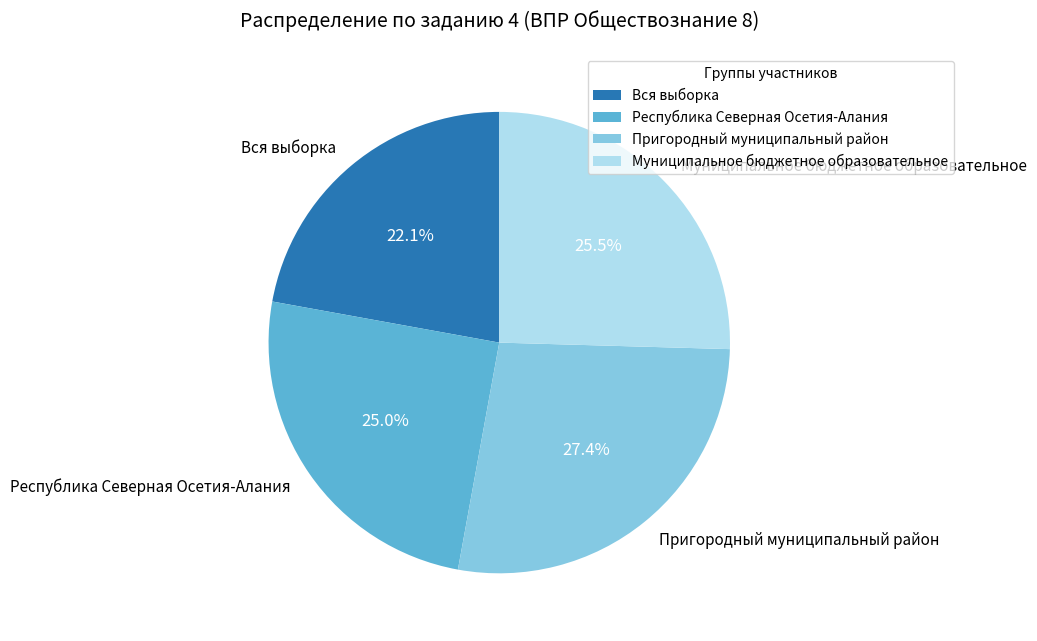

What is the total percentage of Пригородный муниципальный район and Республика Северная Осетия-Алания?

52.4%